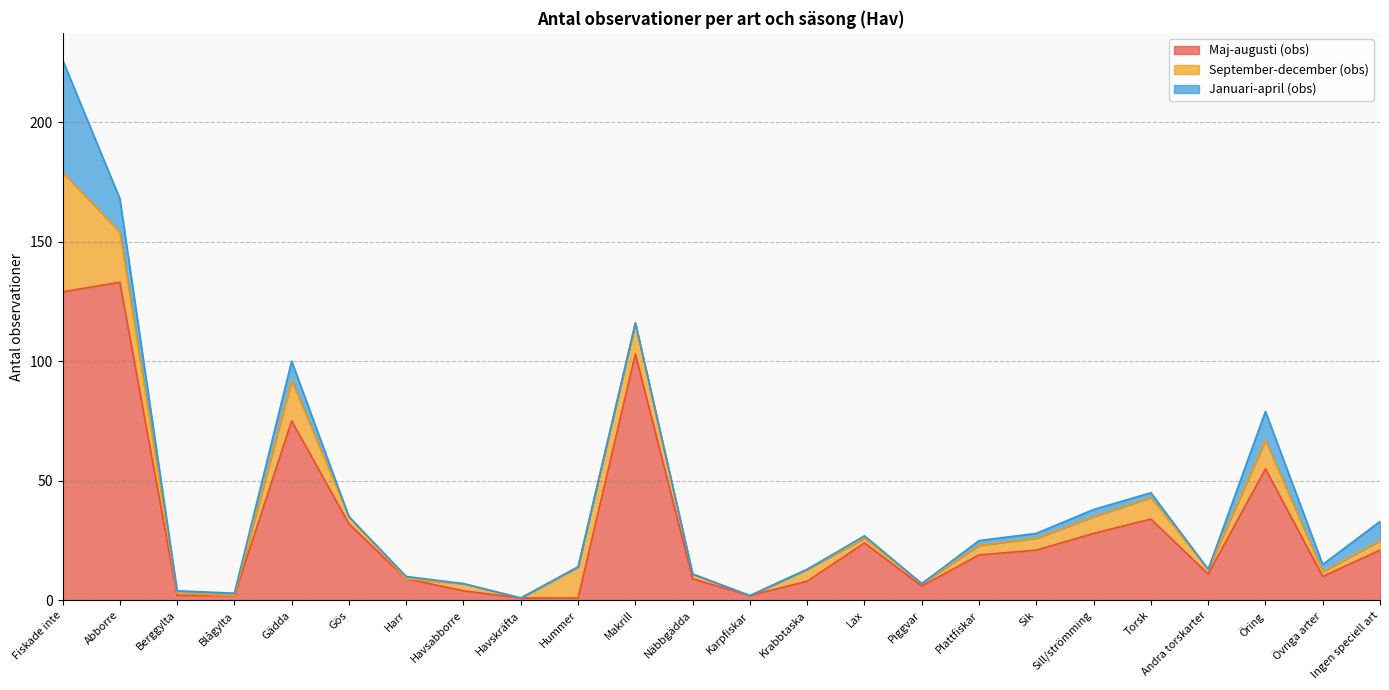

Reading left to right, transcribe all the data shown in this chart.

Maj-augusti (obs): 129	133	2	2	75	32	9	4	1	1	103	9	2	8	24	6	19	21	28	34	11	55	10	21
September-december (obs): 50	21	1	0	17	3	0	3	0	13	13	2	0	5	2	1	4	5	7	9	2	12	2	4
Januari-april (obs): 47	14	1	1	8	0	1	0	0	0	0	0	0	0	1	0	2	2	3	2	0	12	3	8